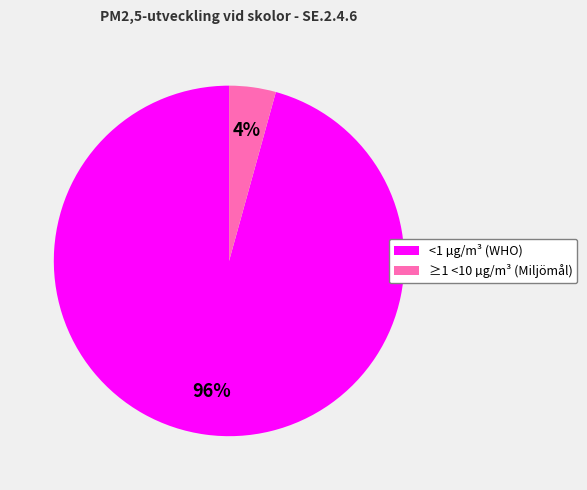

Which slice represents more than half of the pie?

<1 µg/m³ (WHO)